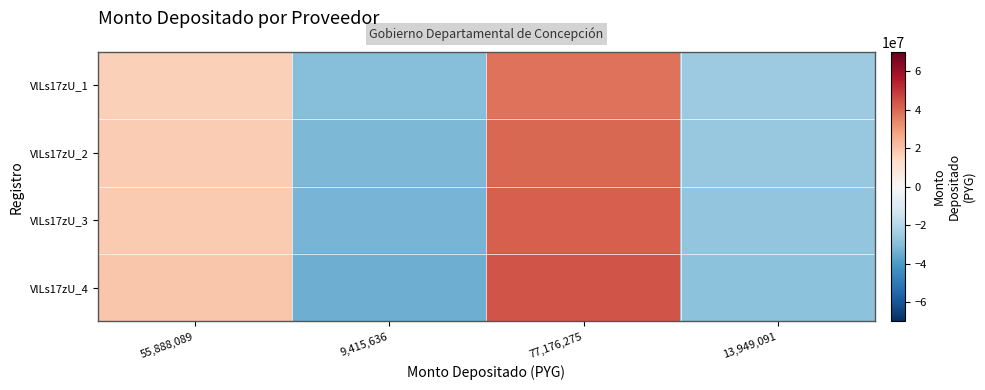

List the series in order of their peak value, lowest first.

VlLs17zU_1, VlLs17zU_2, VlLs17zU_3, VlLs17zU_4